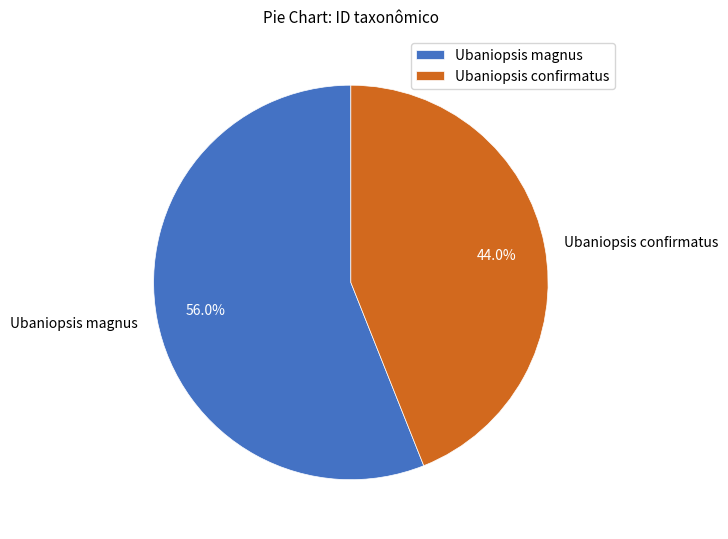

Does Ubaniopsis confirmatus account for over 50% of the chart?

No